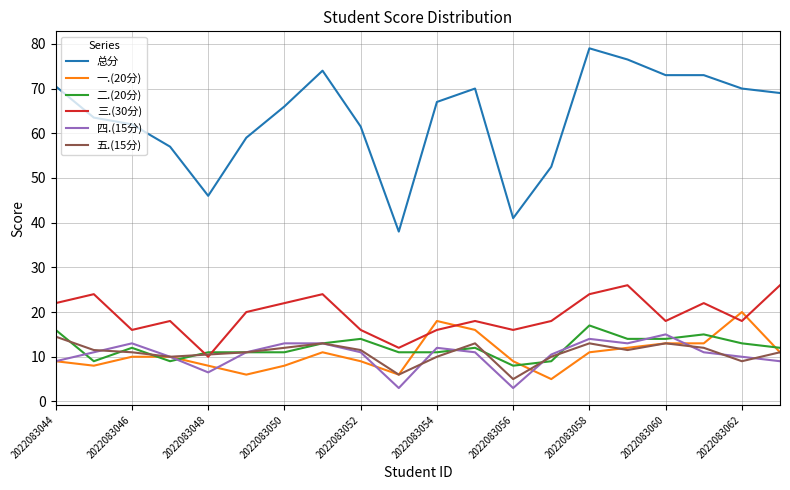

What is the difference between the maximum and minimum values in the 五.(15分) series?

9.5